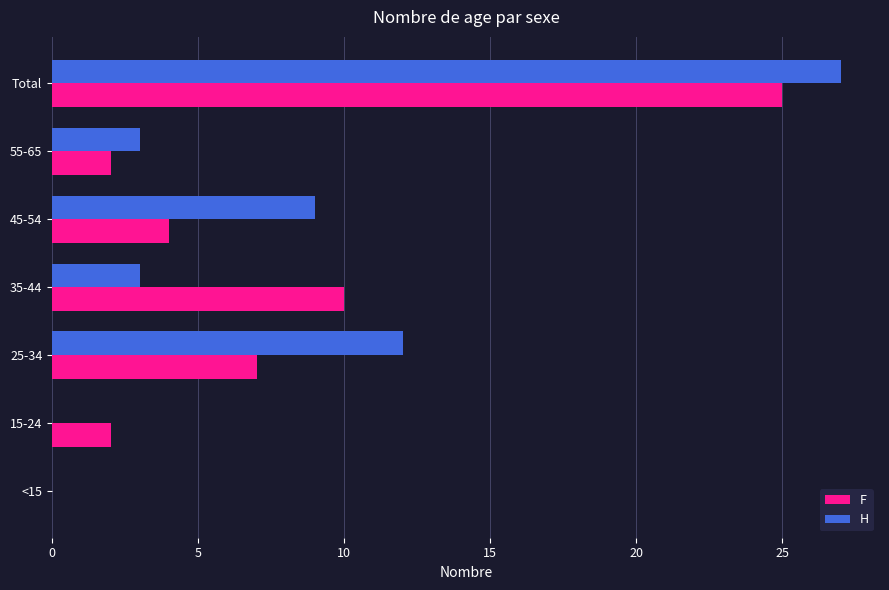

Which series changed the most between <15 and 45-54?

H